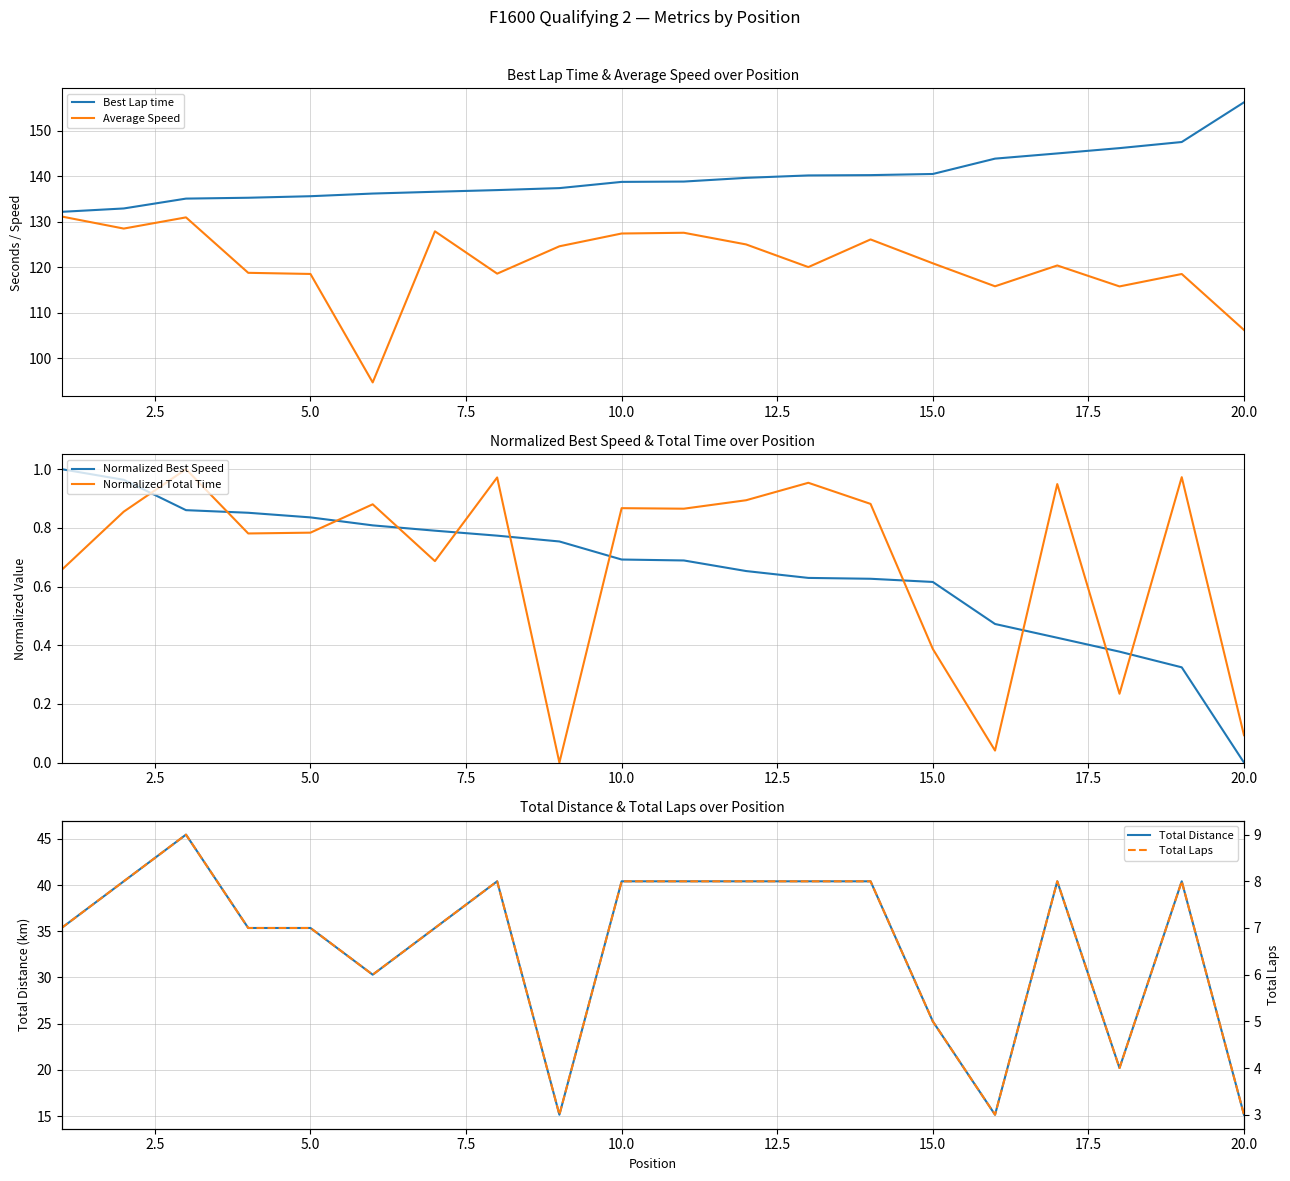

Which category has the highest value in the Best Lap time series?

20.0